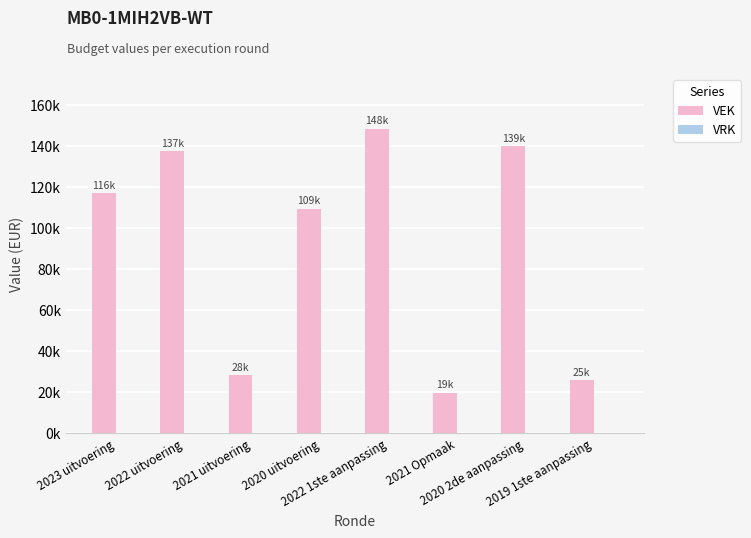

Reading right to left, transcribe all the data shown in this chart.

VEK: 2019 1ste aanpassing=25669	2020 2de aanpassing=139738	2021 Opmaak=19669	2022 1ste aanpassing=148268	2020 uitvoering=109241	2021 uitvoering=28127	2022 uitvoering=137388	2023 uitvoering=116791
VRK: 2019 1ste aanpassing=0	2020 2de aanpassing=0	2021 Opmaak=0	2022 1ste aanpassing=0	2020 uitvoering=0	2021 uitvoering=0	2022 uitvoering=0	2023 uitvoering=0